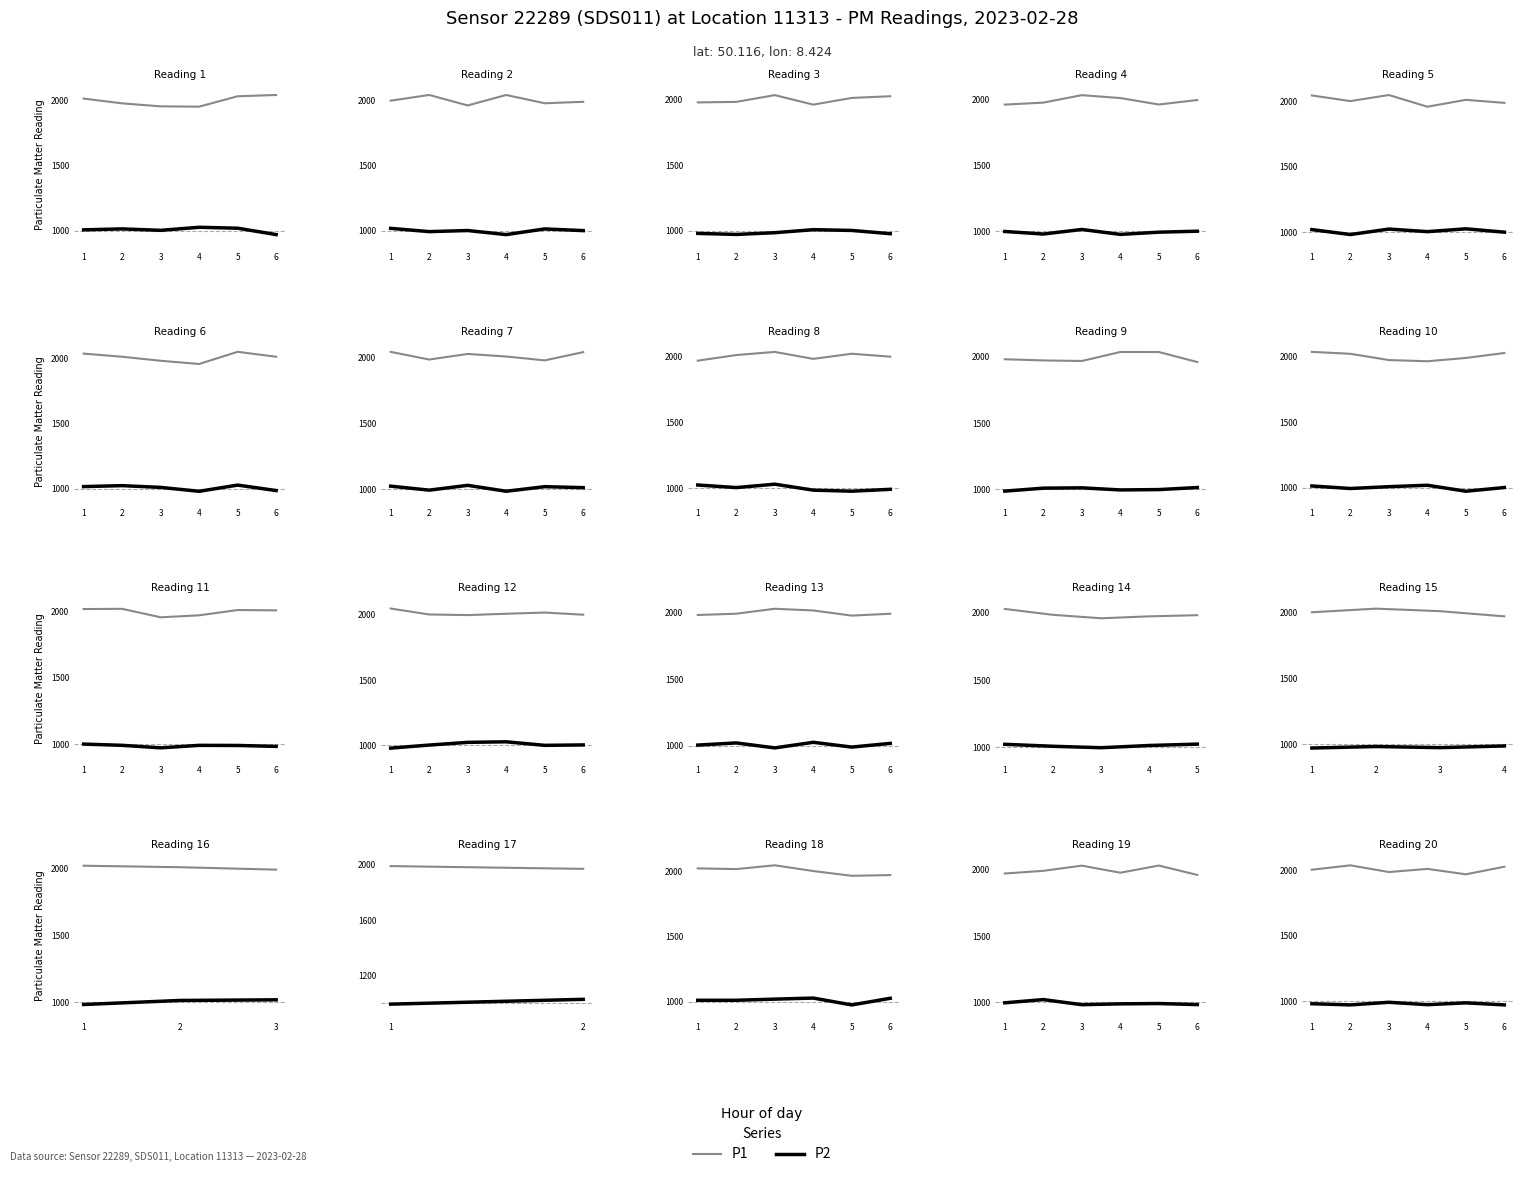

What is the average value of the P1 series?

2007.8